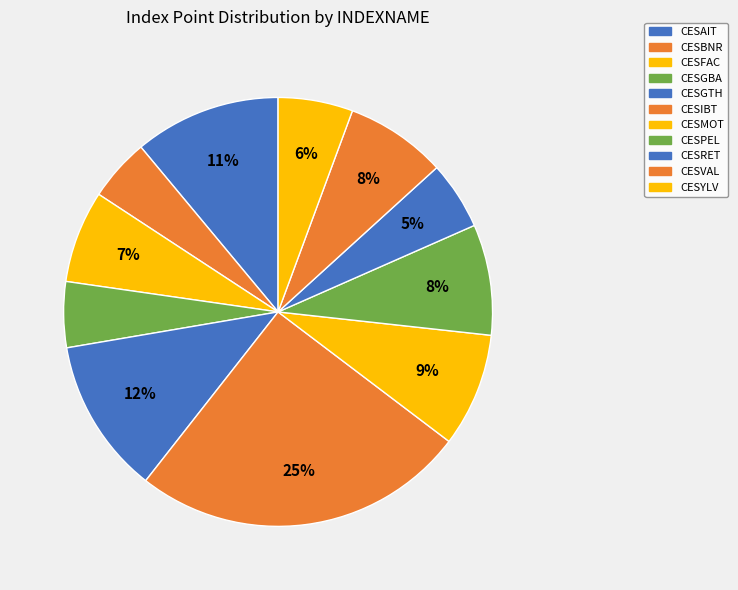

Is it true that CESAIT is 11% of the pie?

True